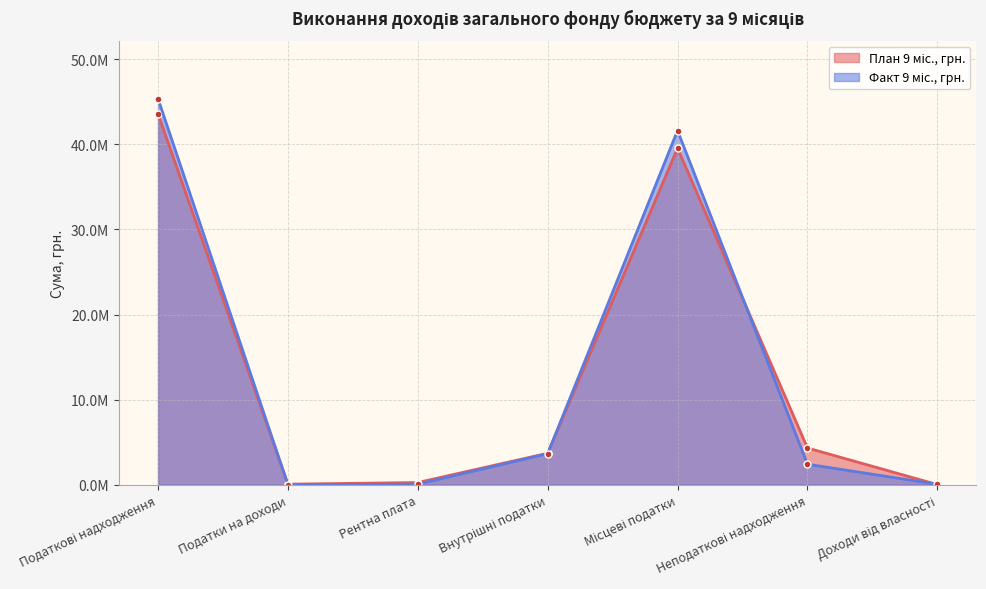

At how many categories does at least one series exceed 30788217?

2